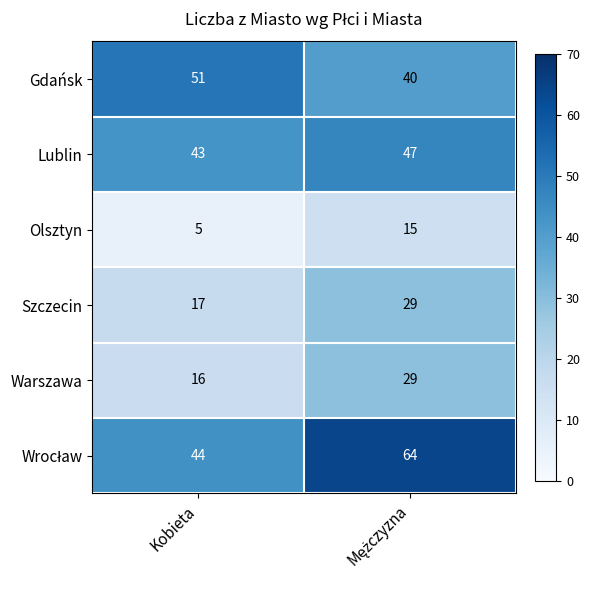

Is it true that Olsztyn equals 3 at Kobieta?

False